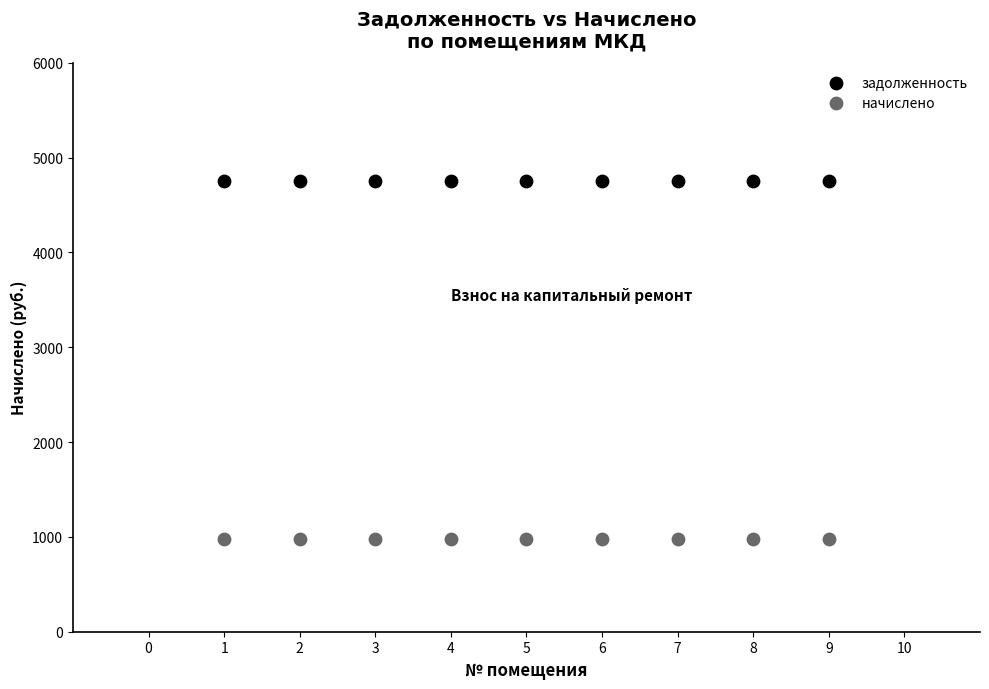

Which series reaches the minimum Y coordinate?

начислено